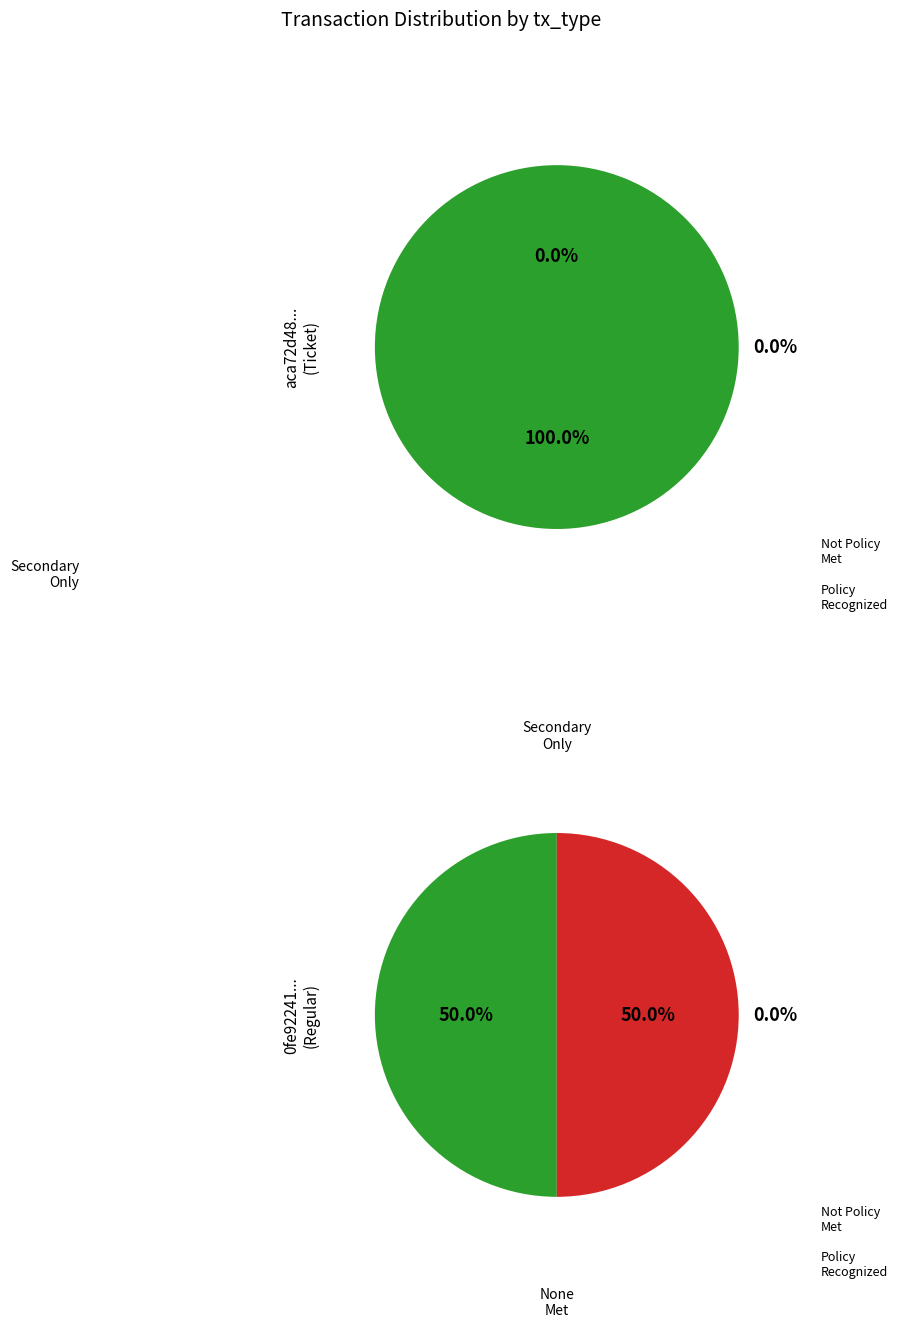

To the nearest percent, what is the difference between the Regular (io_index=4) and Ticket (io_index=0) slice percentages?

100%